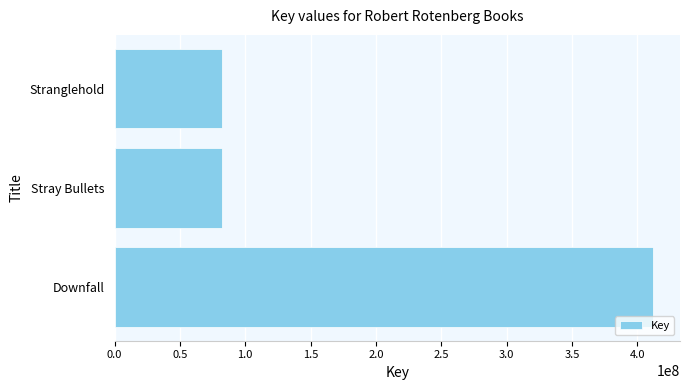

At which label is the value closest to 247182266?

Stranglehold